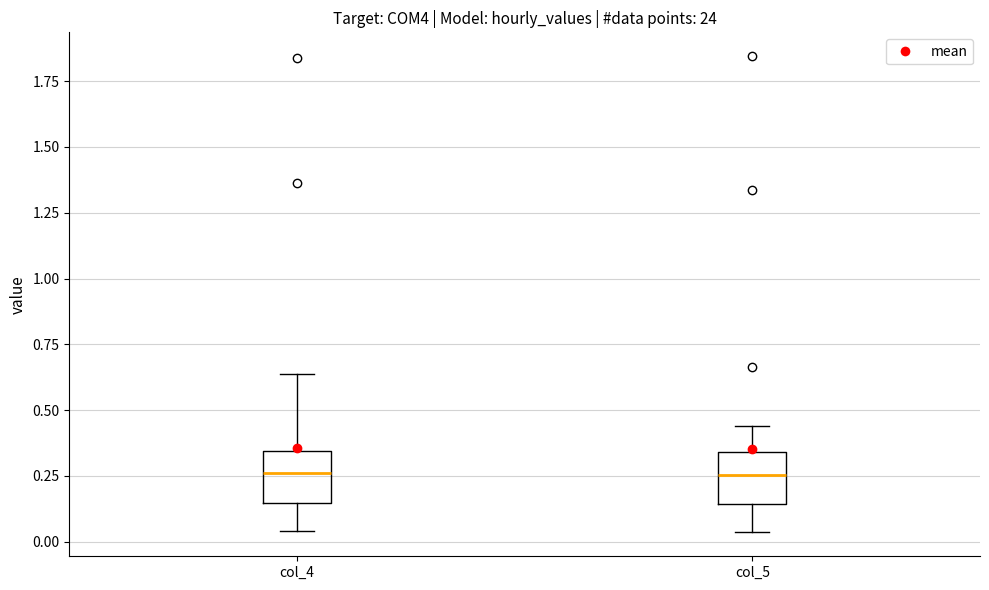

Reading left to right, read every box against the y-axis: the position of its median line, the range the box covers, and the ends of its whiskers. The values are not printed on the chart, so give them approximately, as read against the axis.

col_4: median 0.25, box 0.15 to 0.35, whiskers 0.05 to 0.65
col_5: median 0.25, box 0.15 to 0.35, whiskers 0.05 to 0.45